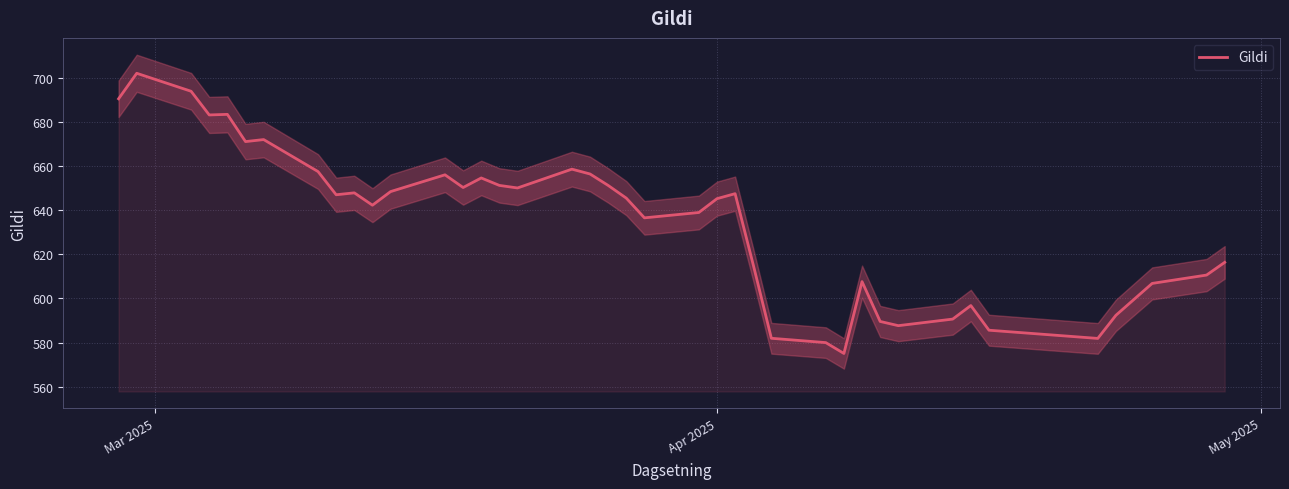

What is the maximum value shown in the chart?

702.3